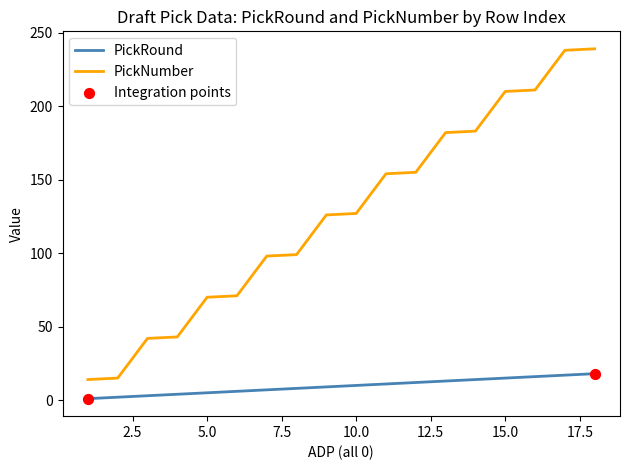

Rank the series by their average value, from highest to lowest.

PickNumber, PickRound